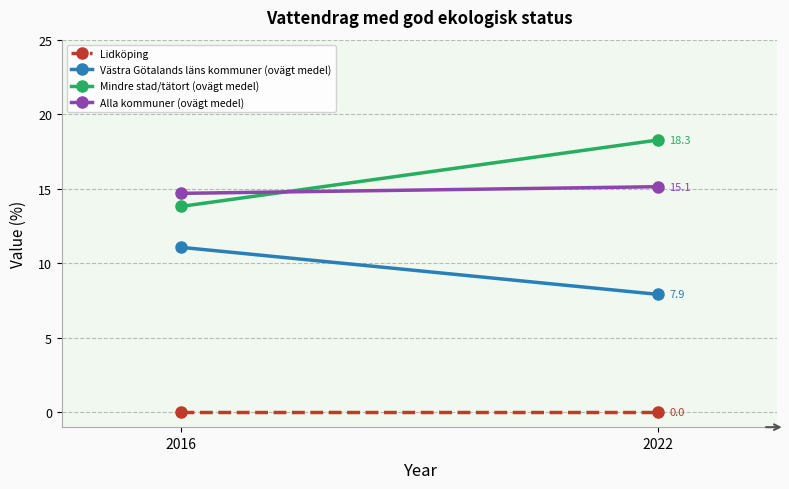

How many distinct data groups are displayed?

4